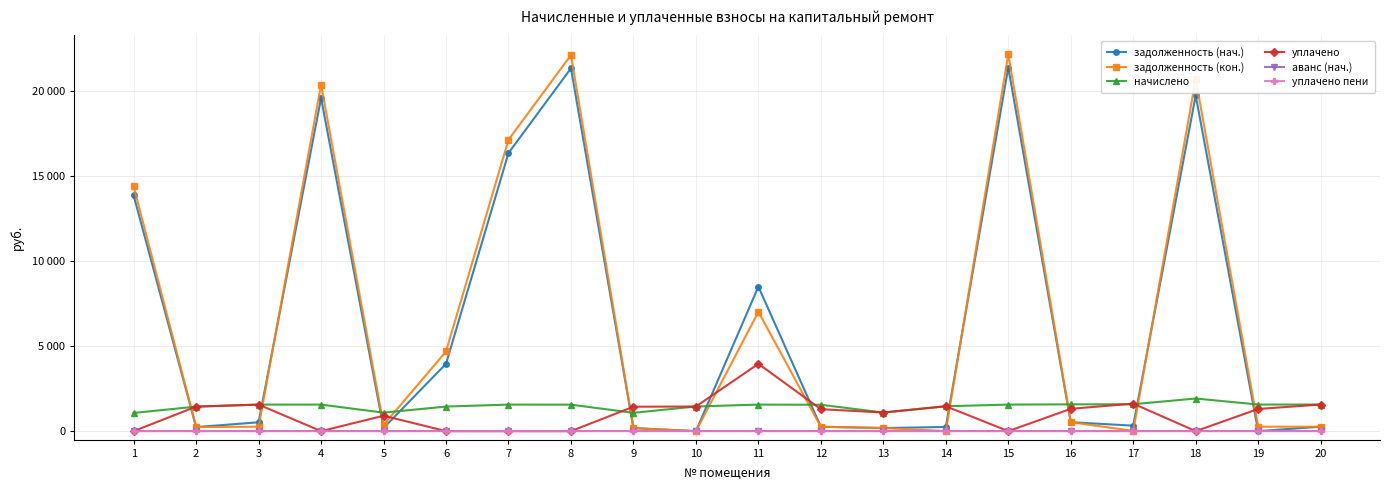

Reading right to left, list all the values displayed in this chart.

задолженность (нач.): 20=260.9	19=0.0	18=19753.5	17=322.2	16=526.5	15=21394.3	14=243.9	13=182.5	12=258.6	11=8499.0	10=0.0	9=179.6	8=21345.9	7=16363.7	6=3963.8	5=181.3	4=19597.7	3=520.7	2=239.2	1=13865.3
задолженность (кон.): 20=260.9	19=260.9	18=20713.5	17=15.4	16=527.0	15=22175.3	14=0.0	13=182.5	12=258.6	11=7020.0	10=0.0	9=179.6	8=22125.1	7=17144.7	6=4686.9	5=362.7	4=20378.7	3=260.3	2=239.2	1=14400.6
начислено: 20=1565.5	19=1565.5	18=1920.0	17=1583.0	16=1576.0	15=1562.0	14=1463.7	13=1095.1	12=1551.4	11=1562.0	10=1449.7	9=1077.6	8=1558.4	7=1562.0	6=1446.1	5=1088.1	4=1562.0	3=1562.0	2=1442.6	1=1070.6
уплачено: 20=1565.5	19=1304.5	18=0.0	17=1618.4	16=1313.3	15=0.0	14=1463.7	13=1095.1	12=1292.8	11=3960.0	10=1449.7	9=1436.8	8=0.0	7=0.0	6=0.0	5=906.8	4=0.0	3=1562.0	2=1442.6	1=0.0
аванс (нач.): 20=0.0	19=0.0	18=0.0	17=0.0	16=0.0	15=0.0	14=0.0	13=0.0	12=0.0	11=0.0	10=0.0	9=0.0	8=0.0	7=0.0	6=0.0	5=0.0	4=0.0	3=0.0	2=0.0	1=0.0
уплачено пени: 20=0.0	19=0.0	18=0.0	17=0.0	16=0.0	15=0.0	14=0.0	13=0.0	12=0.0	11=0.0	10=0.0	9=3.8	8=0.0	7=0.0	6=0.0	5=0.0	4=0.0	3=0.0	2=0.0	1=0.0